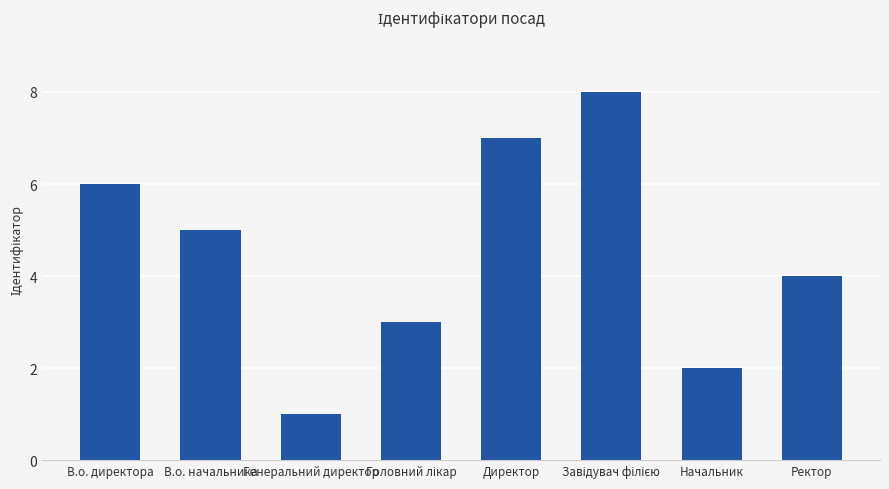

Are the bars horizontal?

No